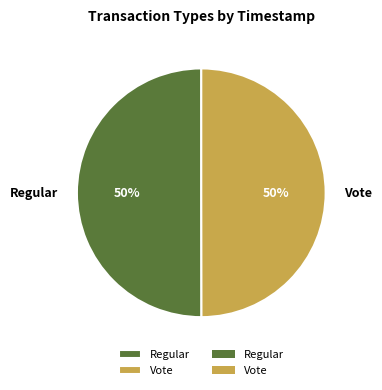

Combined, do Vote and Regular account for over 50%?

Yes